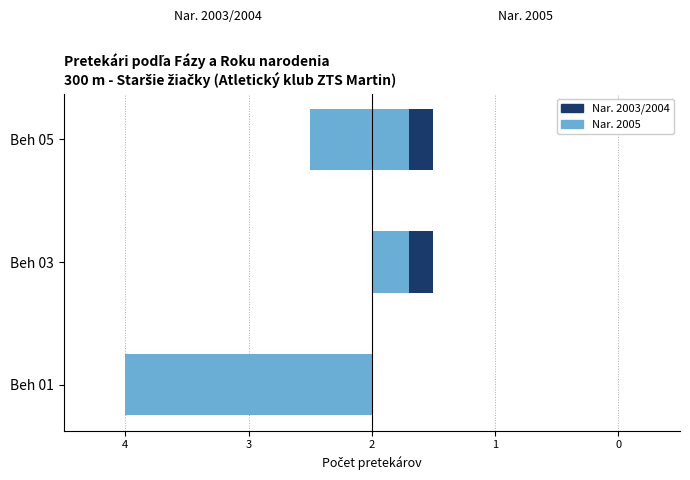

At which label is Nar. 2005 closest to 0?

Beh 01